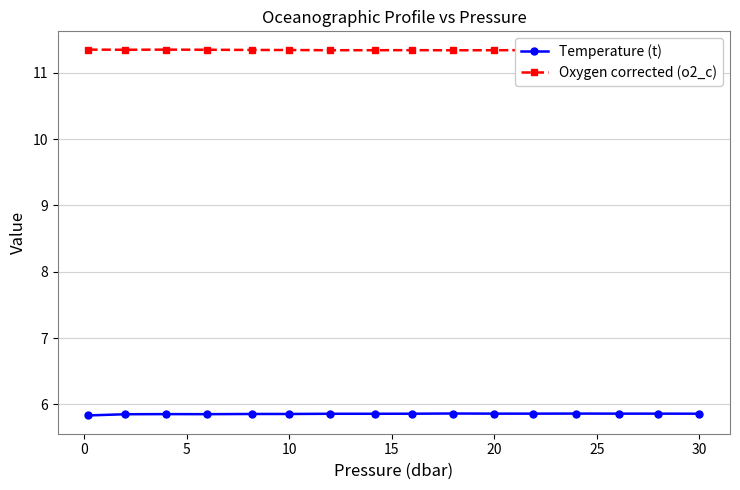

List the series in order of their peak value, highest first.

Oxygen corrected (o2_c), Temperature (t)